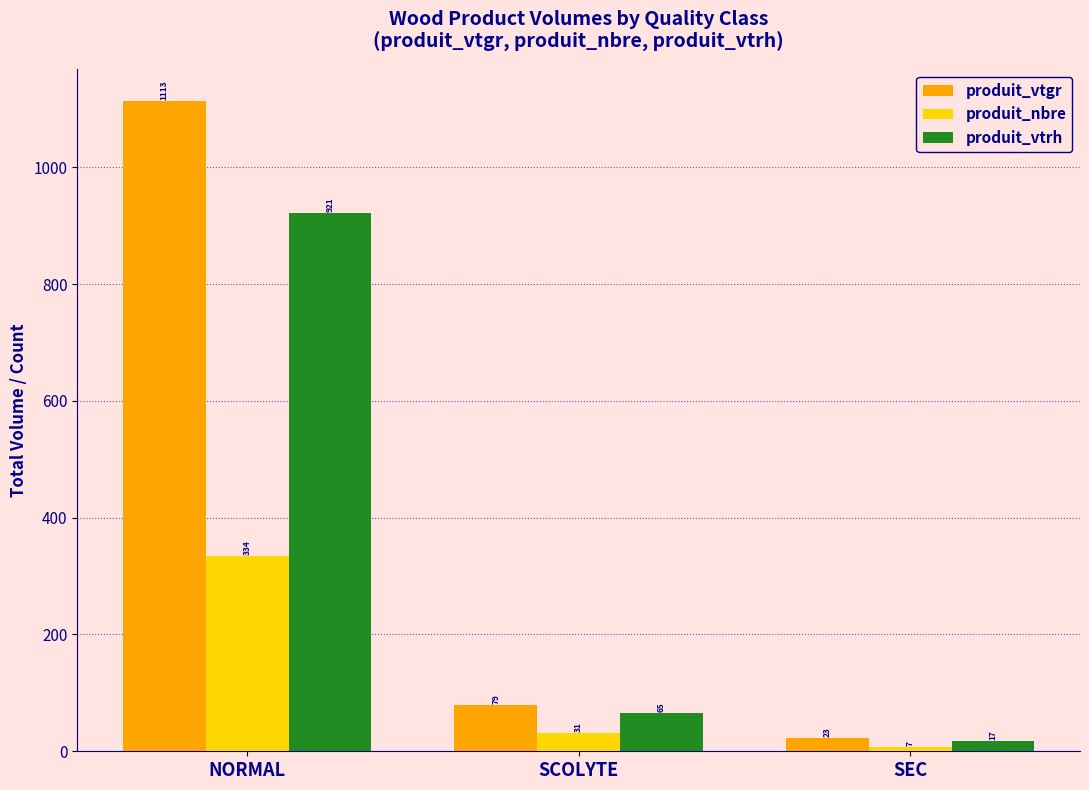

List the series in order of their overall mean, highest first.

produit_vtgr, produit_vtrh, produit_nbre